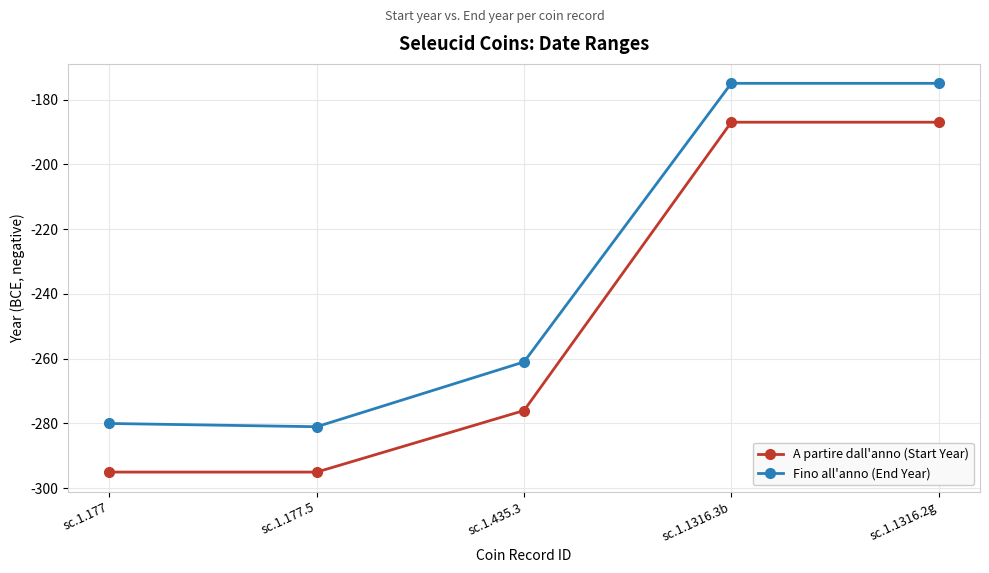

What is the total value across all series at sc.1.1316.2g?

-362